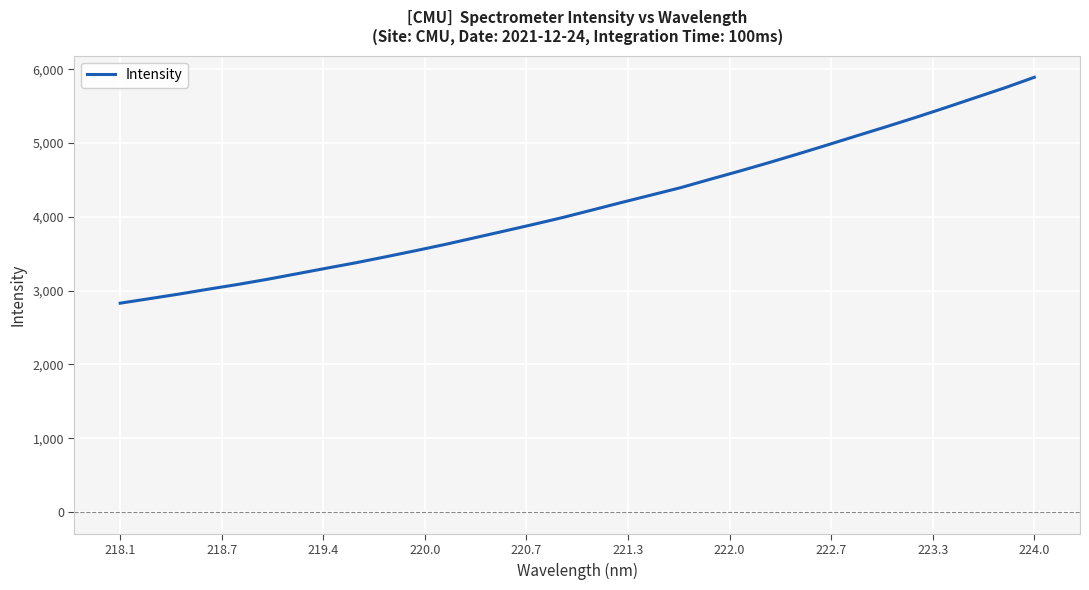

What is the difference between the maximum and minimum values?

3059.9